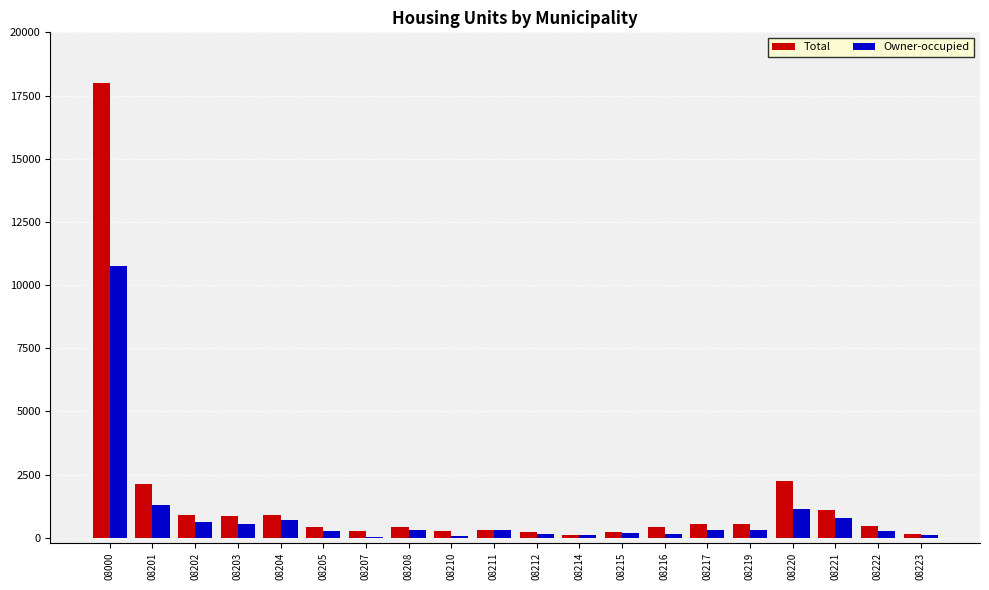

True or false: Total has a value of 1360 at 08201.

False